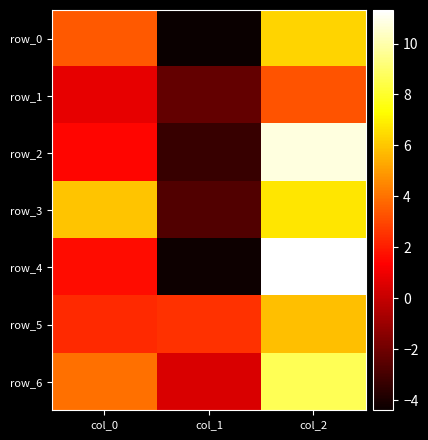

Which series has the widest spread of values?

row_4